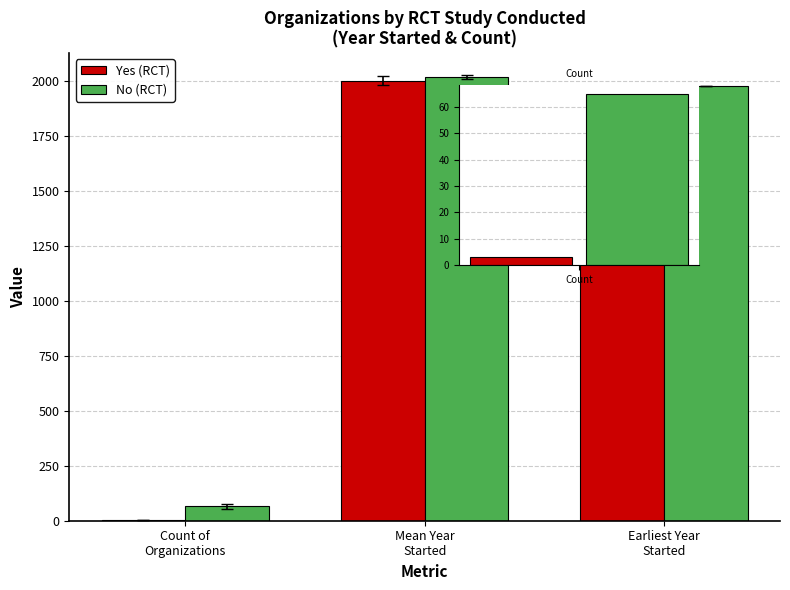

Rank the series by their maximum value, from lowest to highest.

Yes (RCT), No (RCT)